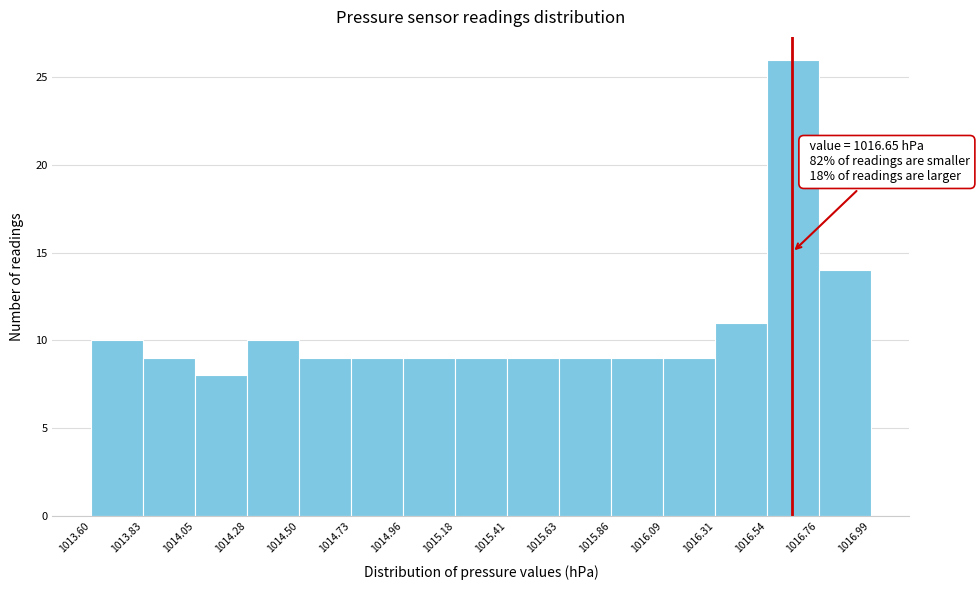

Which range on the x-axis has the tallest bar?

1016.54 to 1016.76